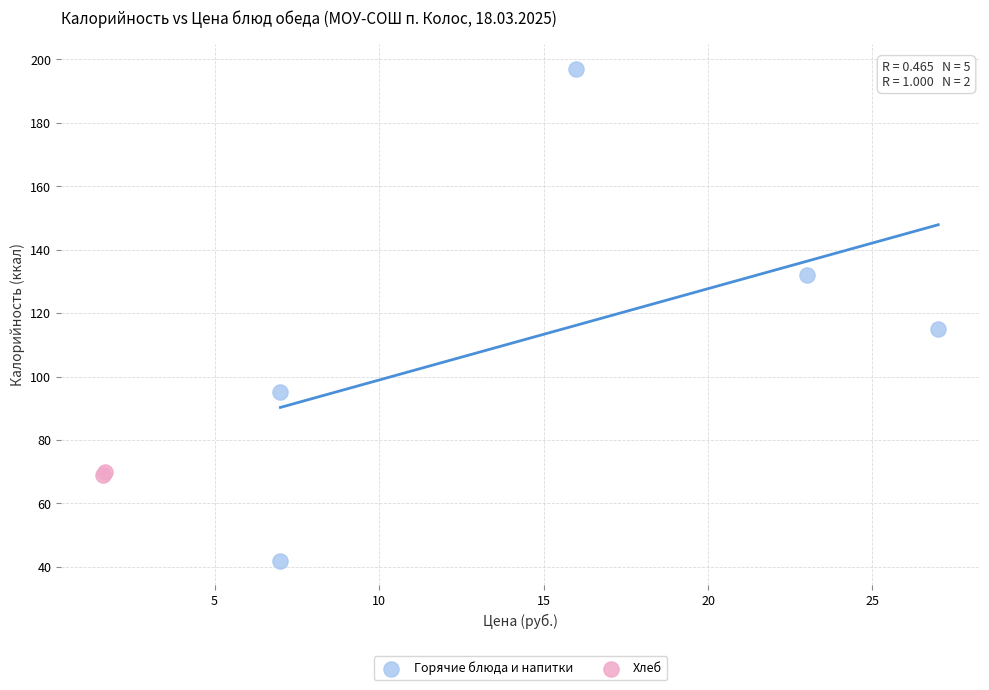

Which series reaches the minimum Y coordinate?

Горячие блюда и напитки